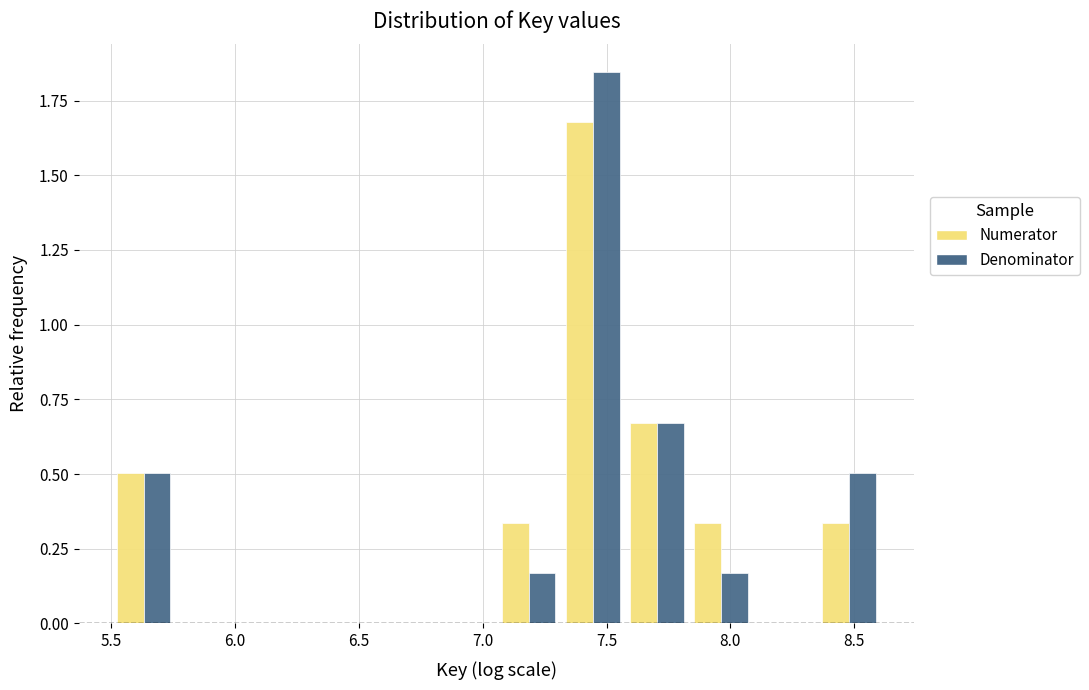

What is the height of the Numerator bar covering 7.30 to 7.55 on the x-axis? Neither the bar edges nor the heights are printed on the chart, so give them approximately, as read against the axes.

1.70